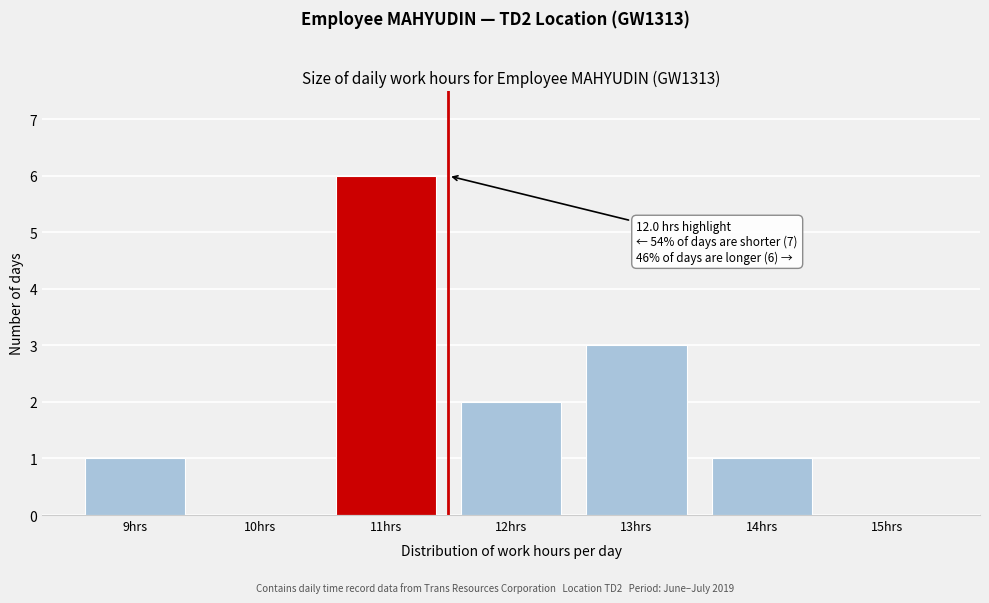

Reading right to left, what are all the values shown in this chart?

15hrs=0	14hrs=1	13hrs=3	12hrs=2	11hrs=6	10hrs=0	9hrs=1